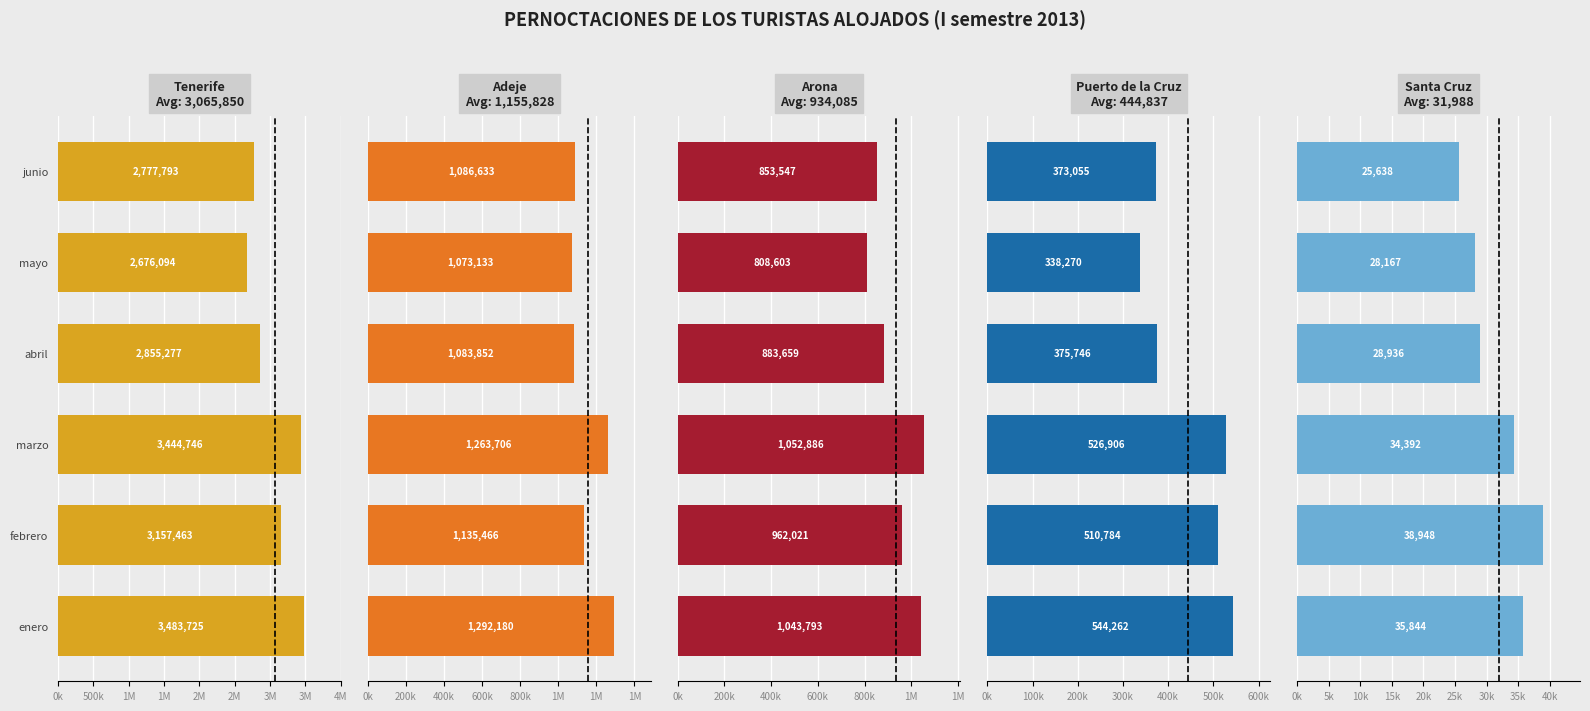

Is it true that Tenerife equals 2855277 at abril?

True